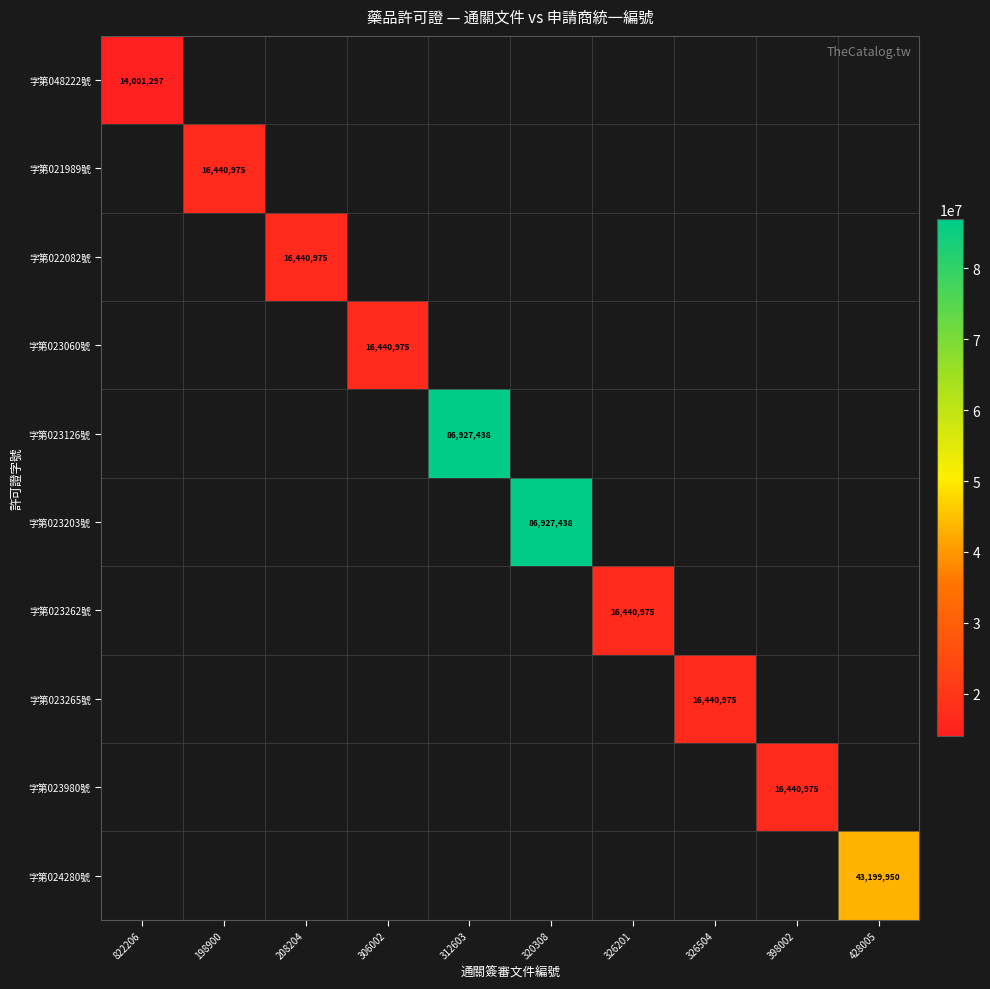

Is it true that 字第023060號 equals 16440975 at 306002?

True